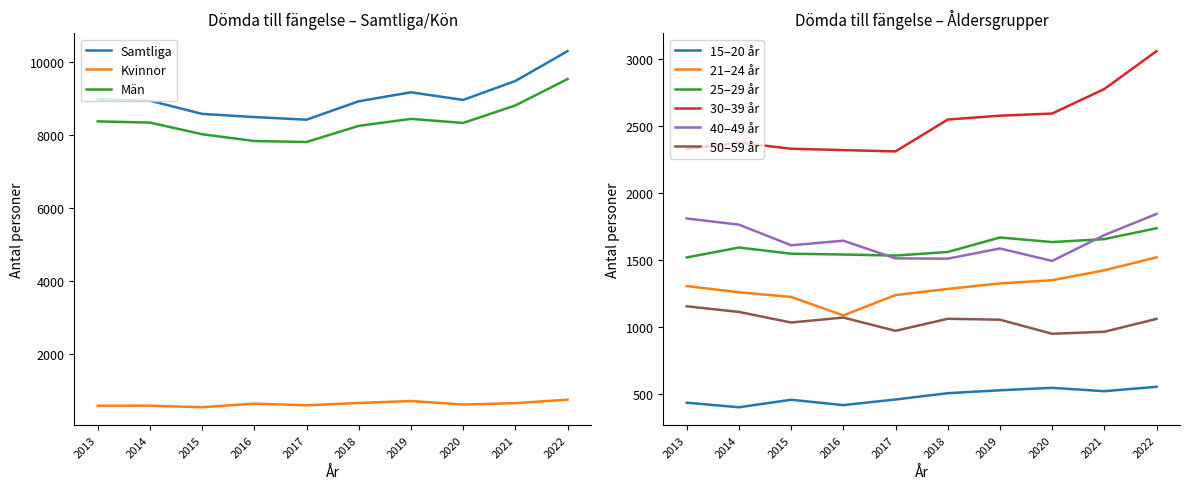

What is the sum of the Kvinnor values at 2014 and 2021?

1267